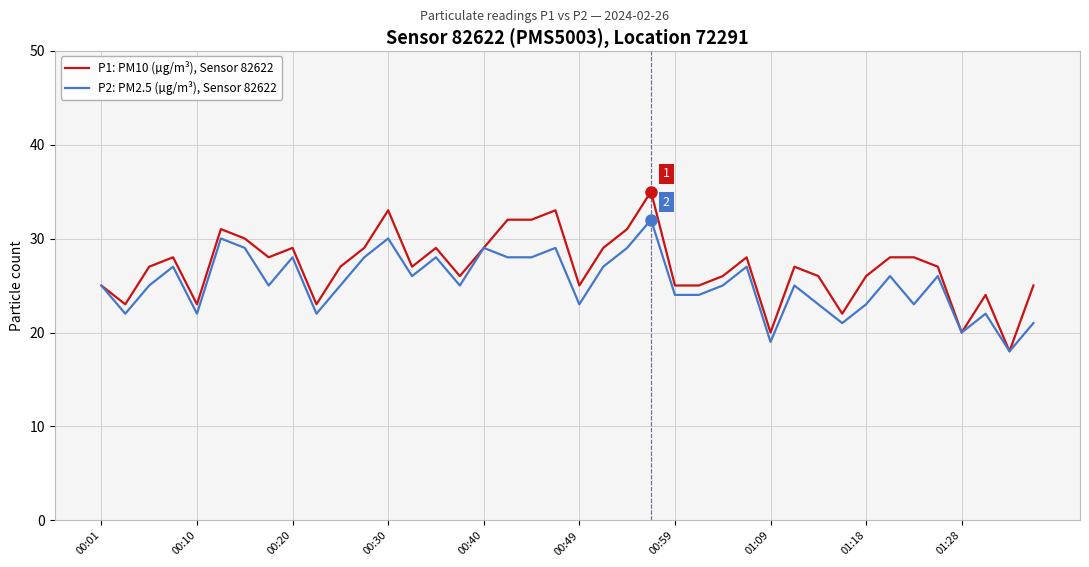

Which series has the widest spread of values?

P1: PM10 (µg/m³), Sensor 82622